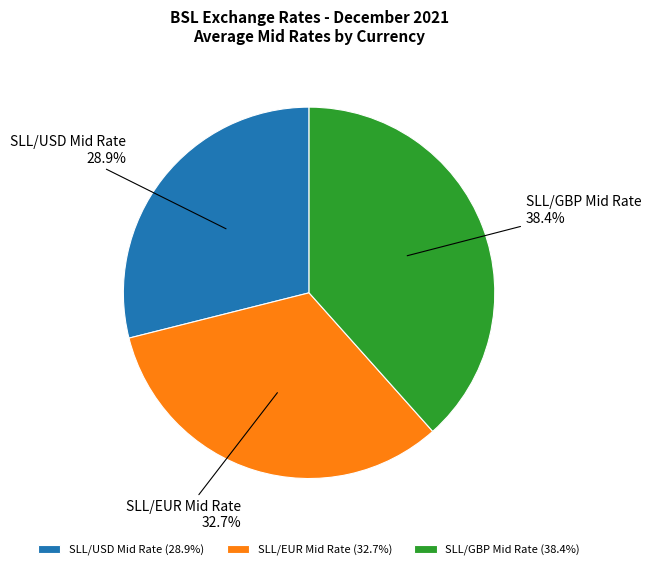

How many slices are in this pie chart?

3